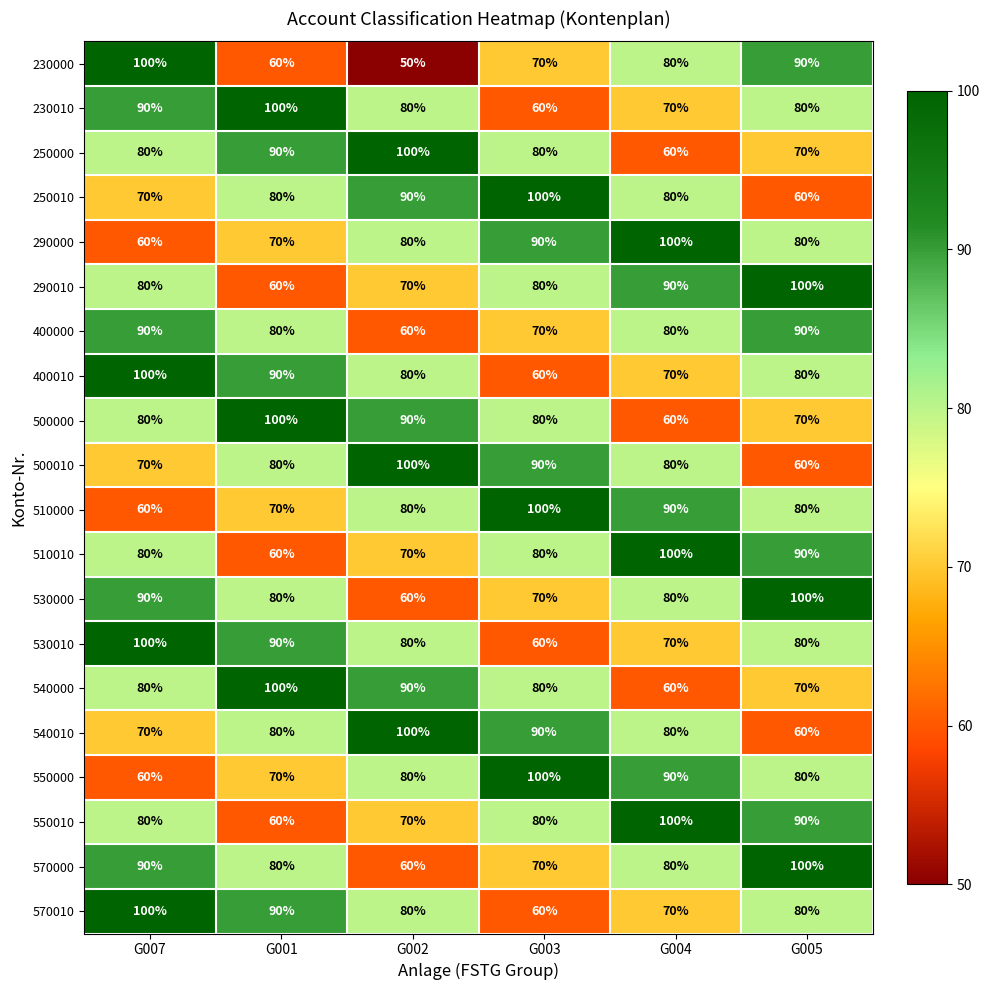

What is the difference between the second highest and second lowest values in the 540010 series?

20